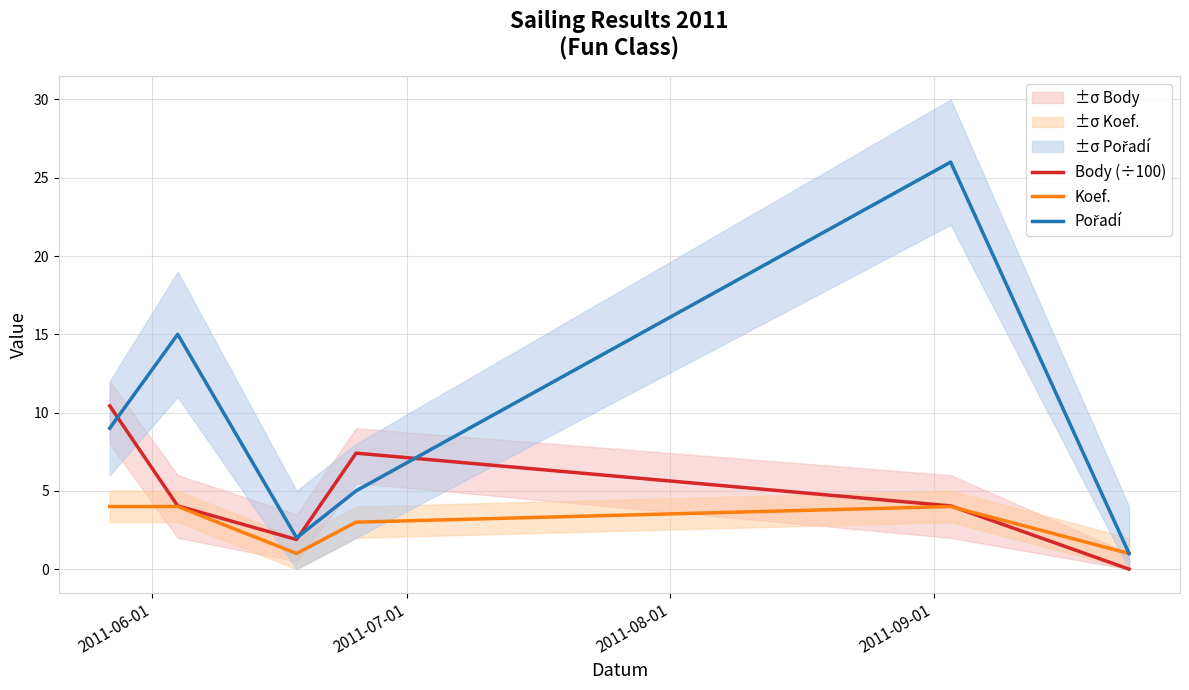

List the series in order of their overall mean, highest first.

Pořadí, Body (÷100), Koef.